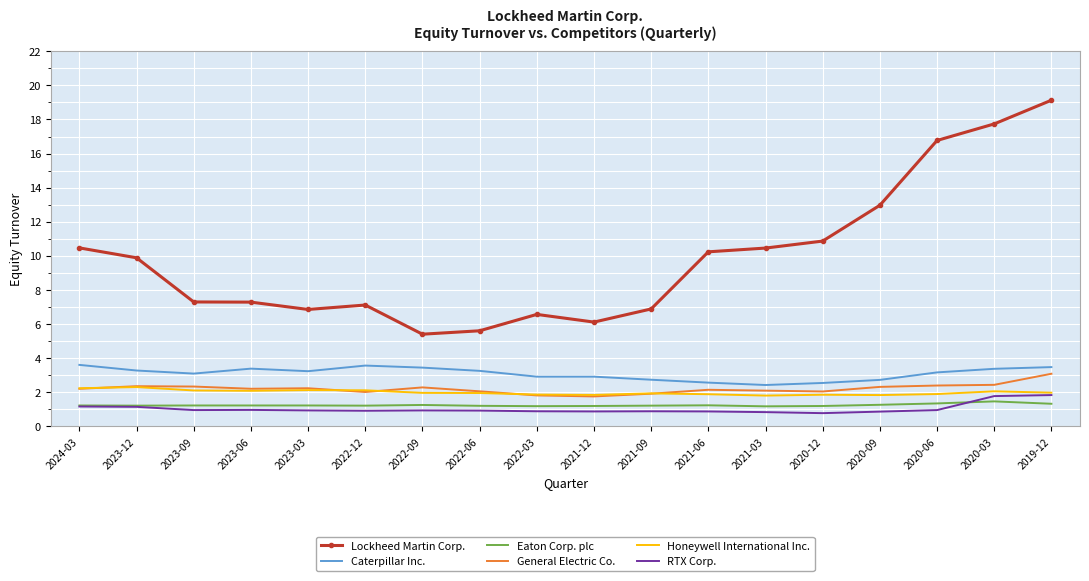

Which series has the largest total across all categories?

Lockheed Martin Corp.